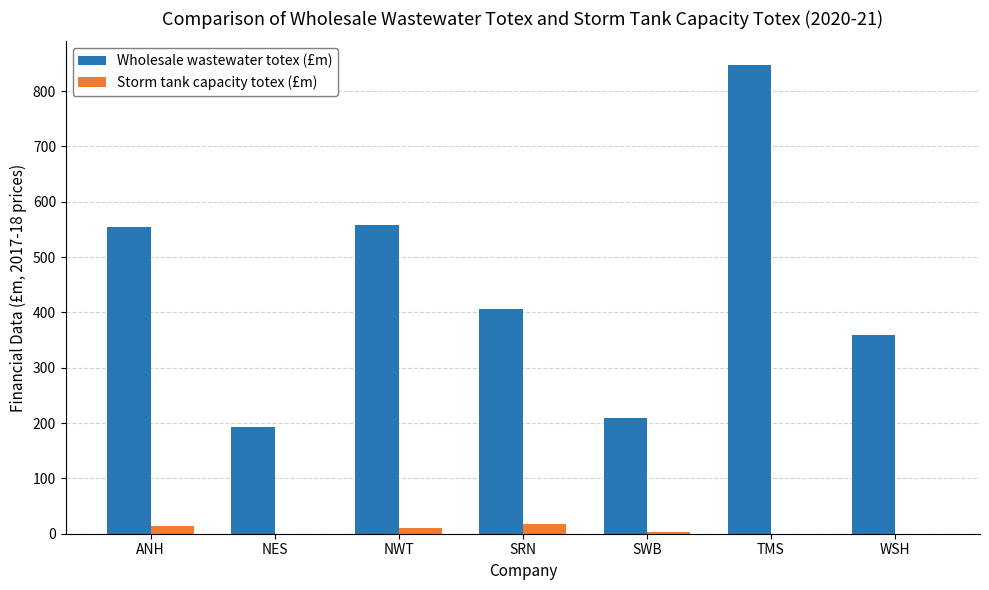

True or false: Wholesale wastewater totex (£m) has a value of 405.5 at SRN.

True